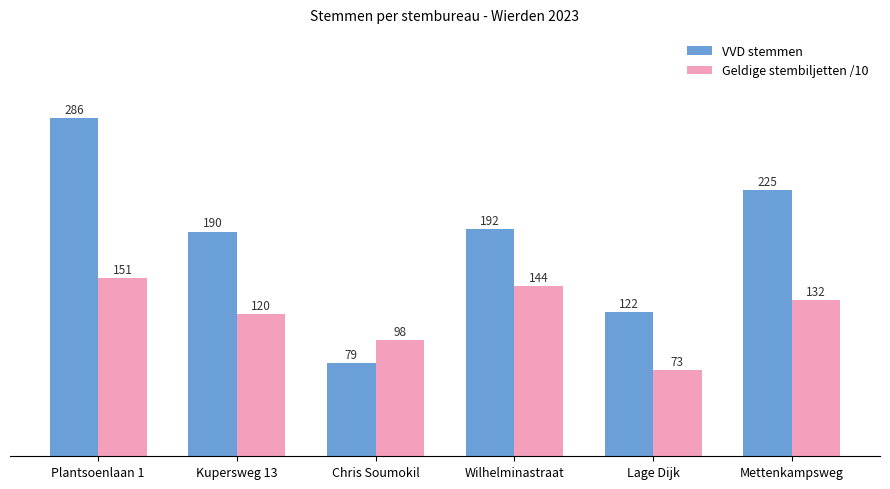

At which category is the sum across all series the highest?

Plantsoenlaan 1